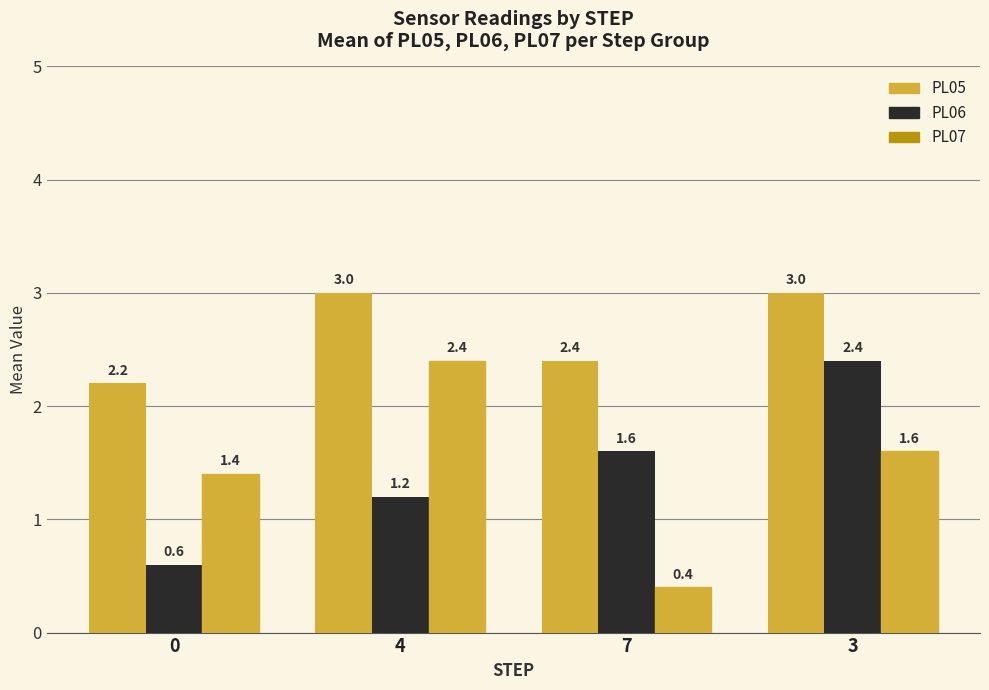

Count the PL06 values in the range 1 to 2.

2